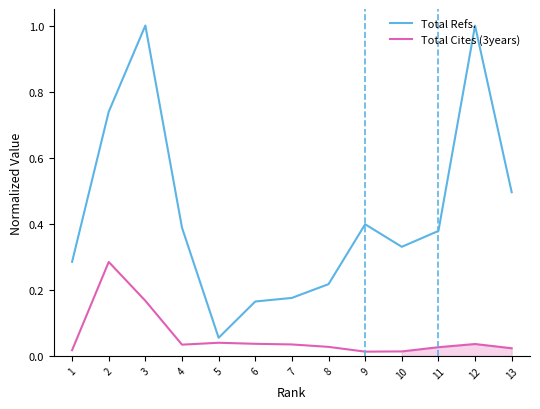

True or false: Total Cites (3years) and Total Refs. cross at least once.

False